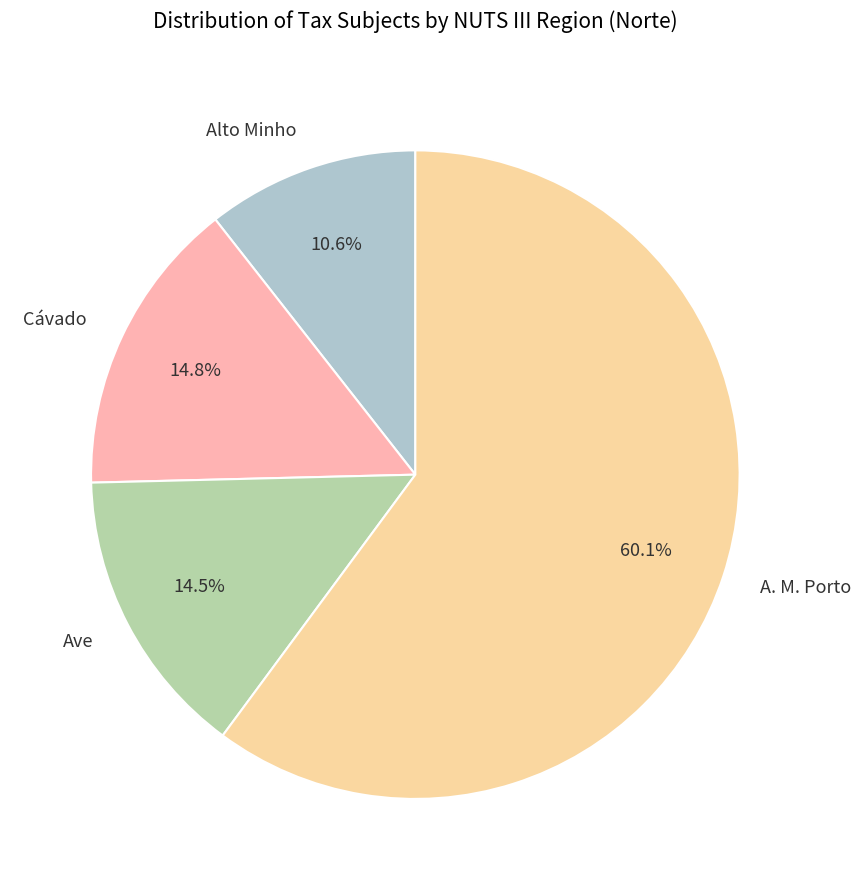

To the nearest percent, what is the difference between the largest and smallest slice percentages?

50%